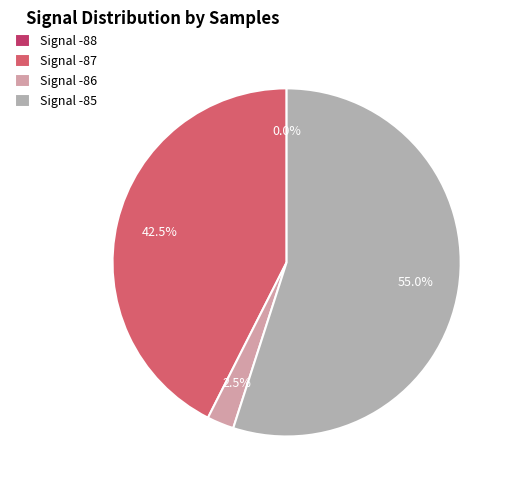

True or false: 8 accounts for 1% of the total.

False